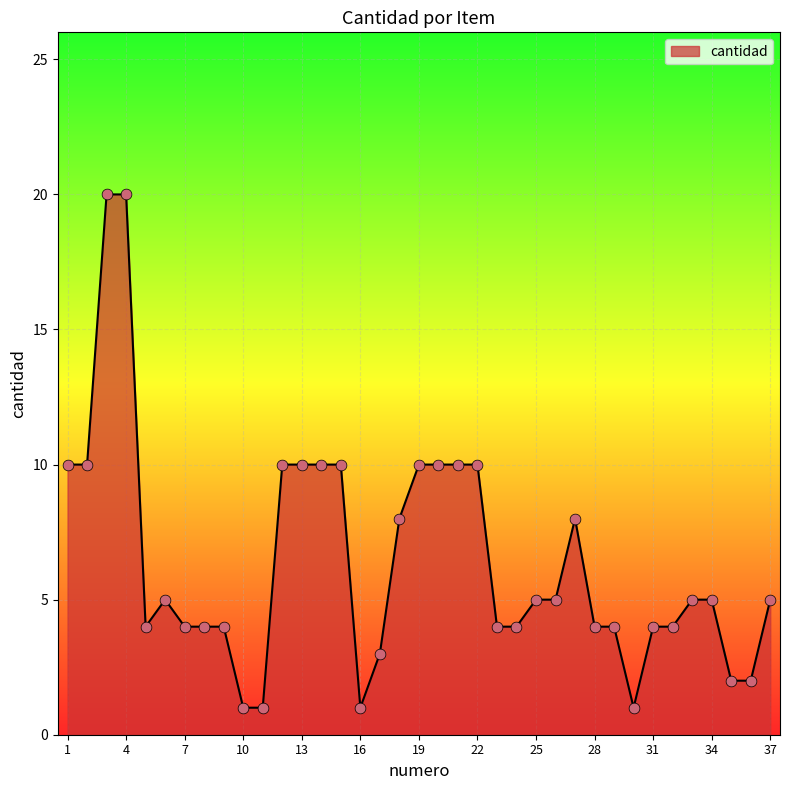

What is the difference between the maximum and minimum values?

19